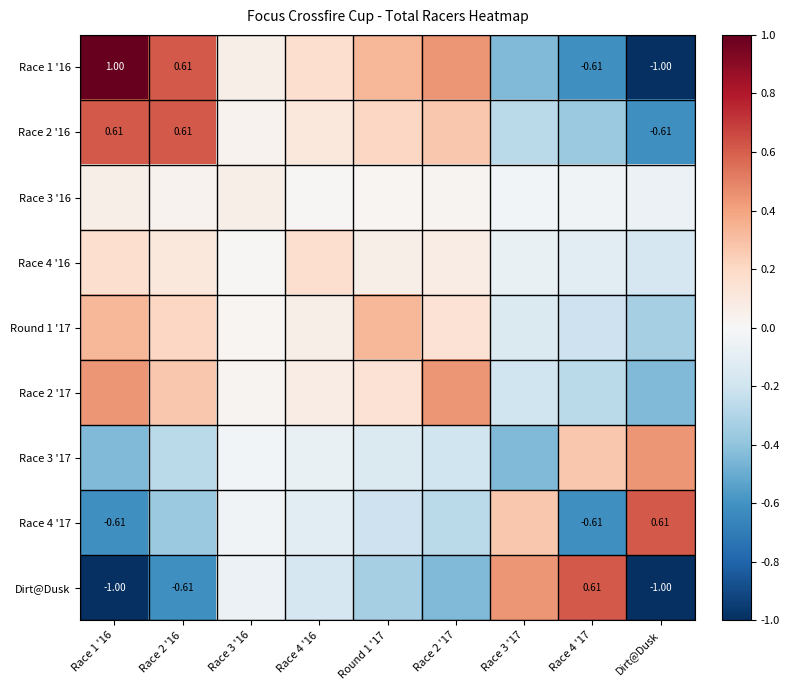

At which label is Race 2 '17 closest to 0?

Race 3 '16